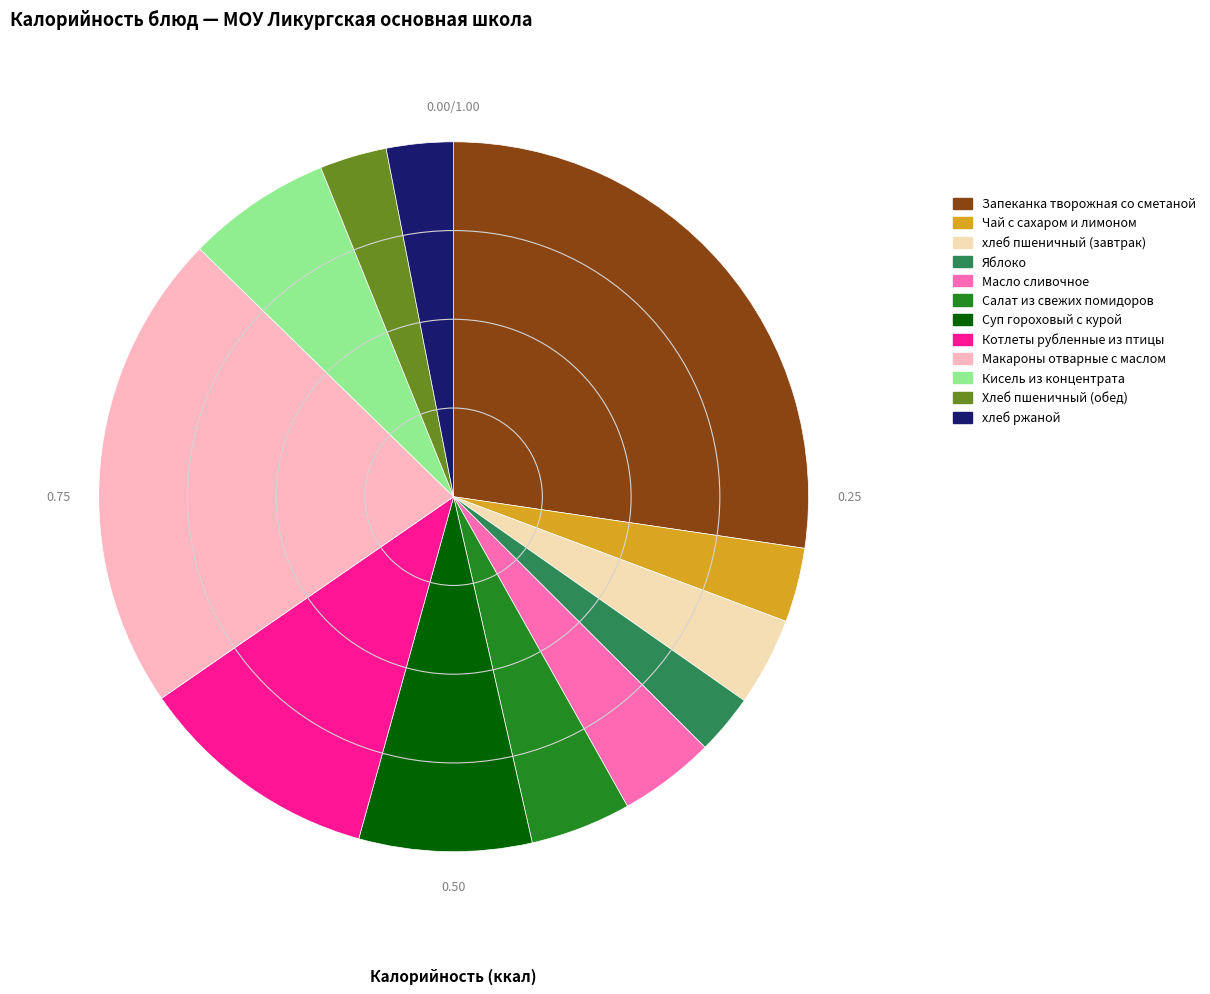

What is the largest slice in the pie chart?

Запеканка творожная со сметаной